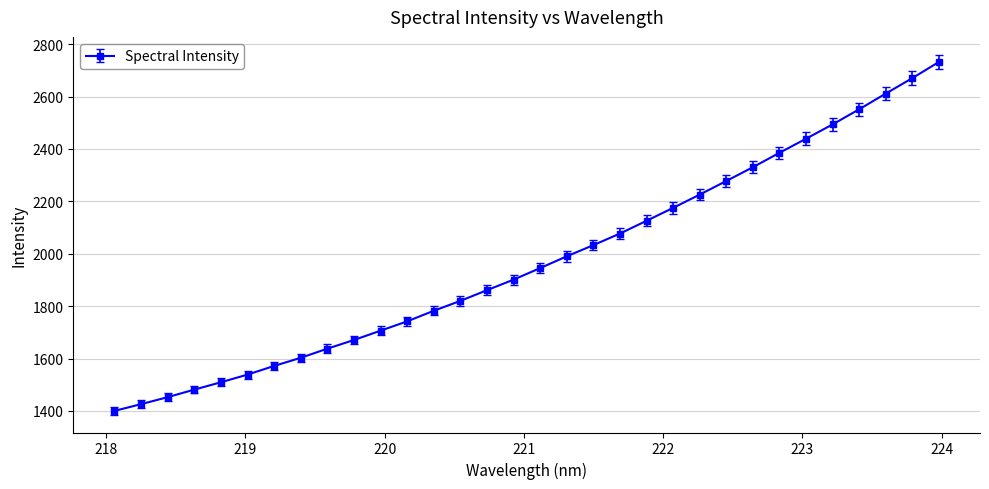

How many data points does each series have?

32